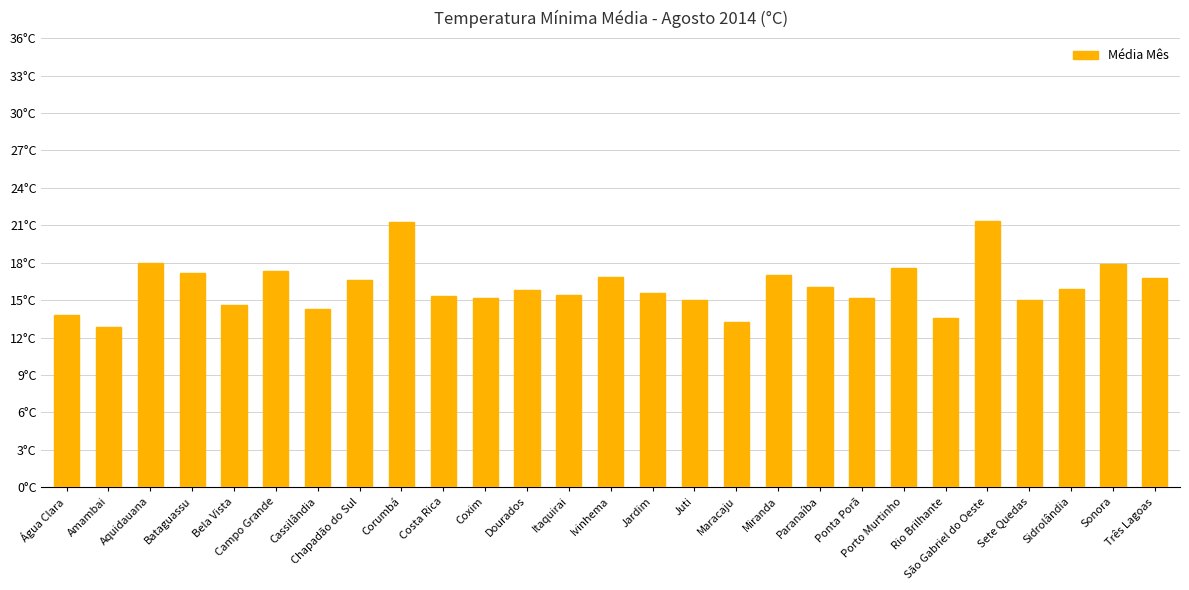

Are the bars horizontal?

No